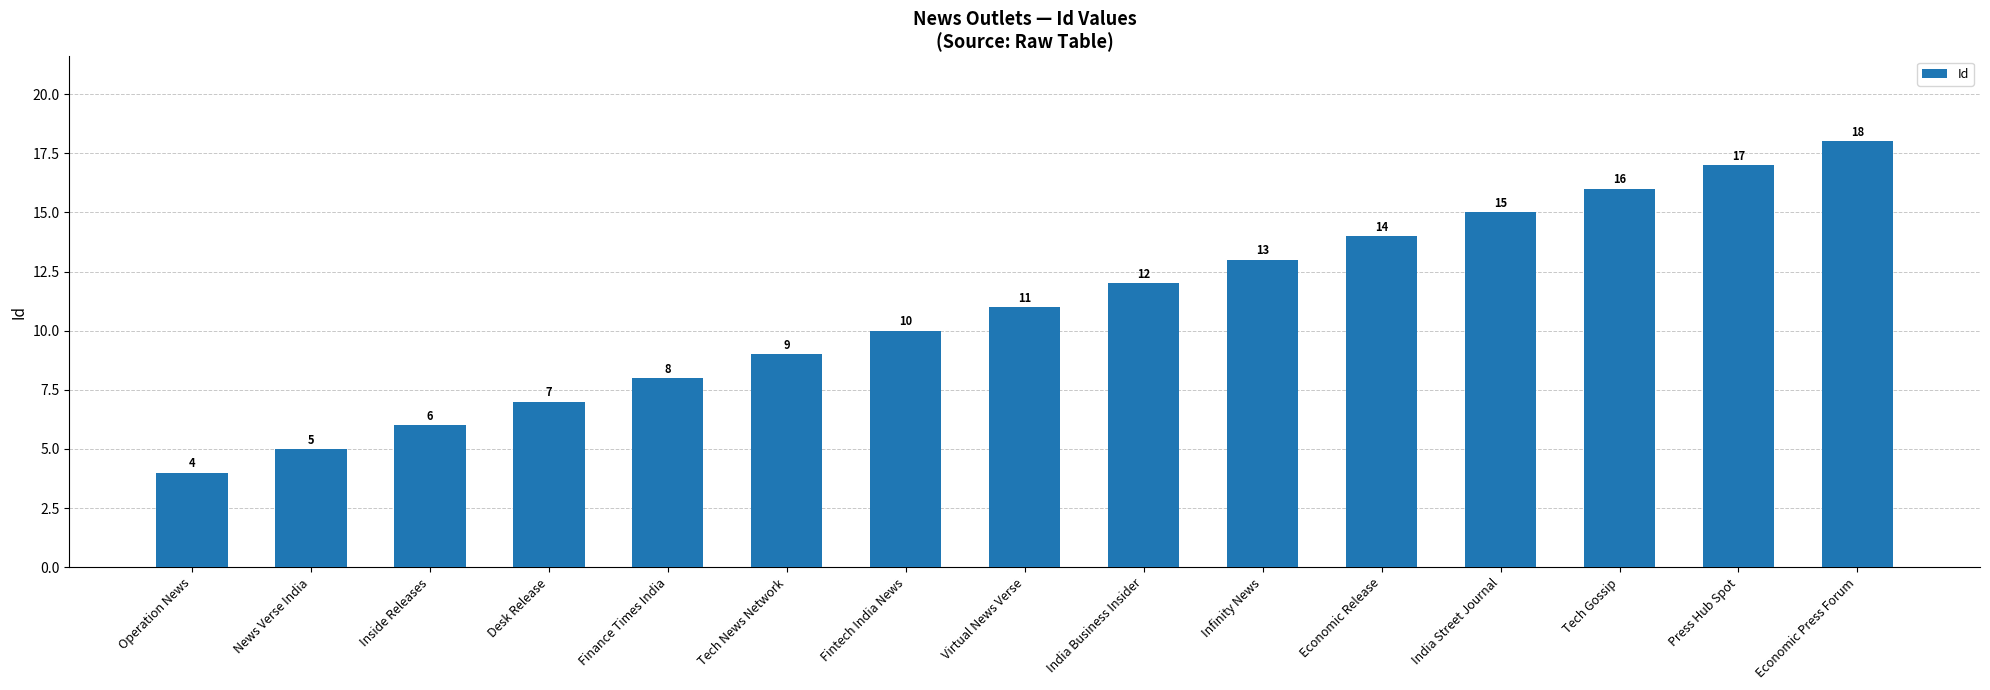

What is the label of the 12th bar from the left?

India Street Journal